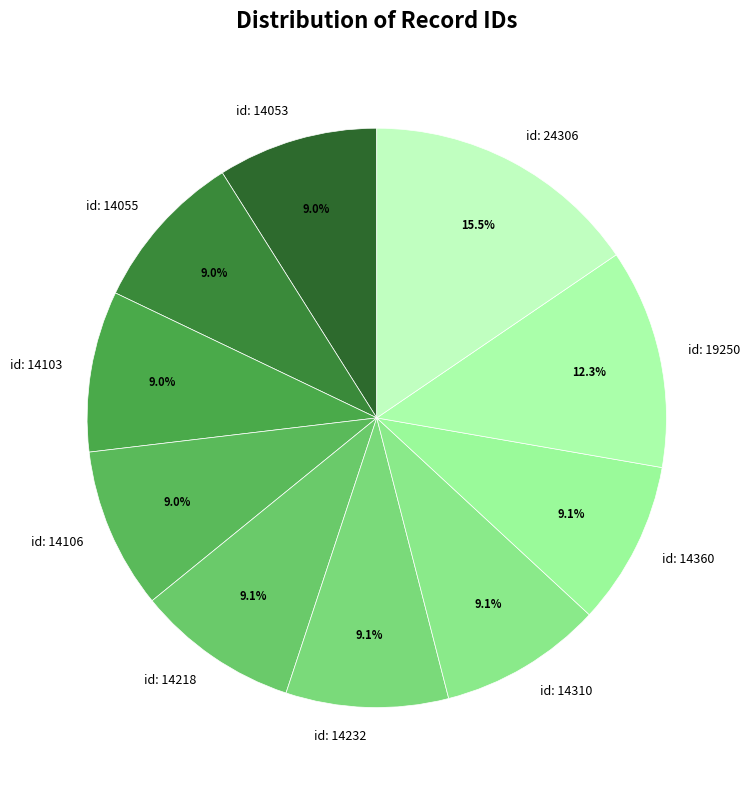

Between id: 14232 and id: 19250, which is larger?

id: 19250